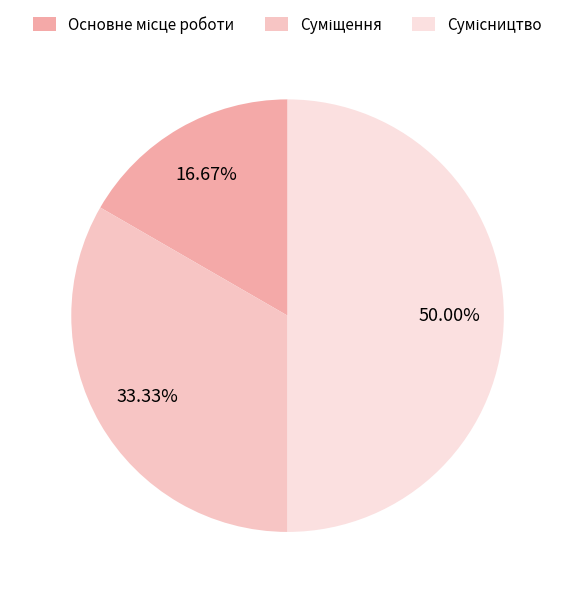

What percentage is the Сумісництво slice, to the nearest percent?

50%